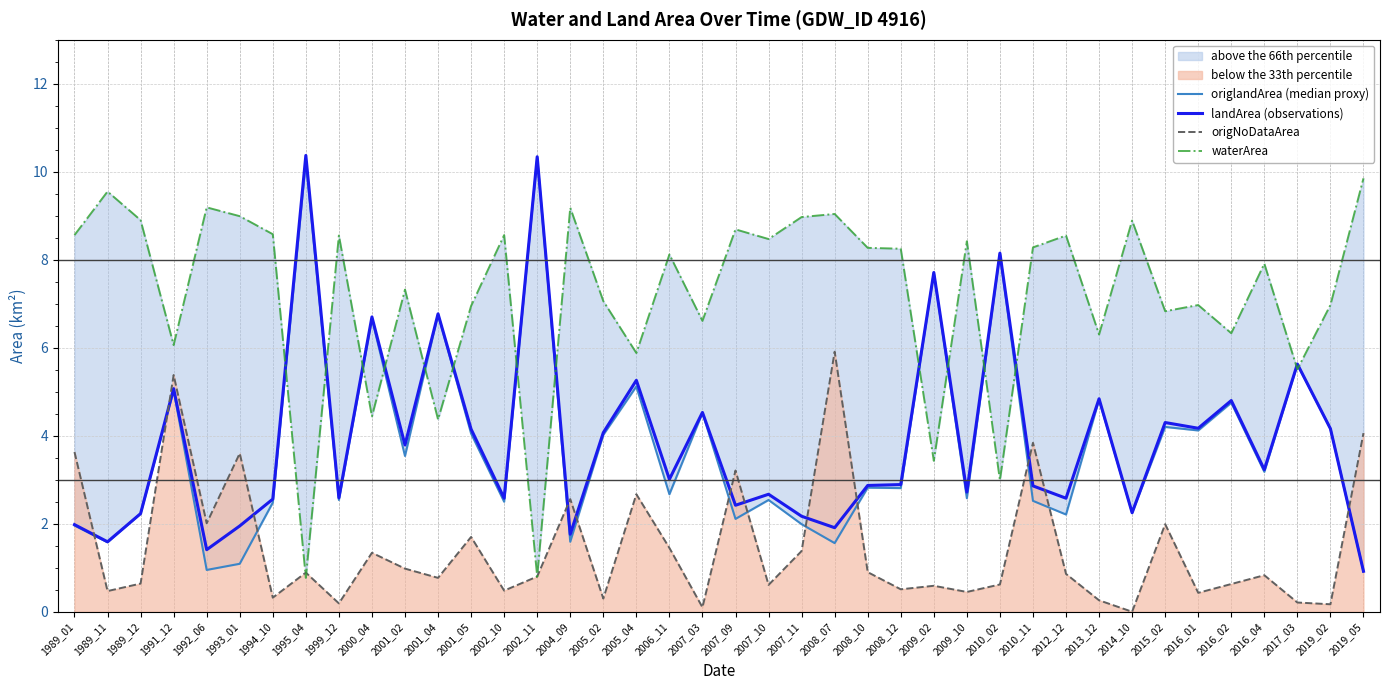

Where does the origlandArea (median proxy) series first go above 2?

1989_12